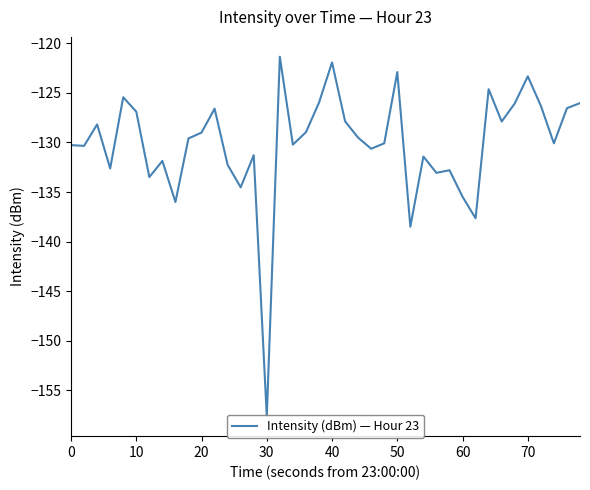

The chart shows a value of -200.2 at 16. True or false?

False